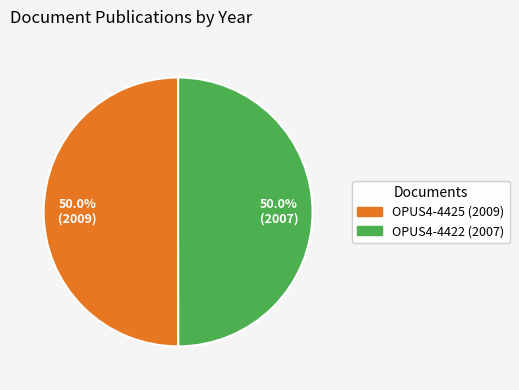

What is the ratio of the value at OPUS4-4425 (2009) to the value at OPUS4-4422 (2007)?

1.0